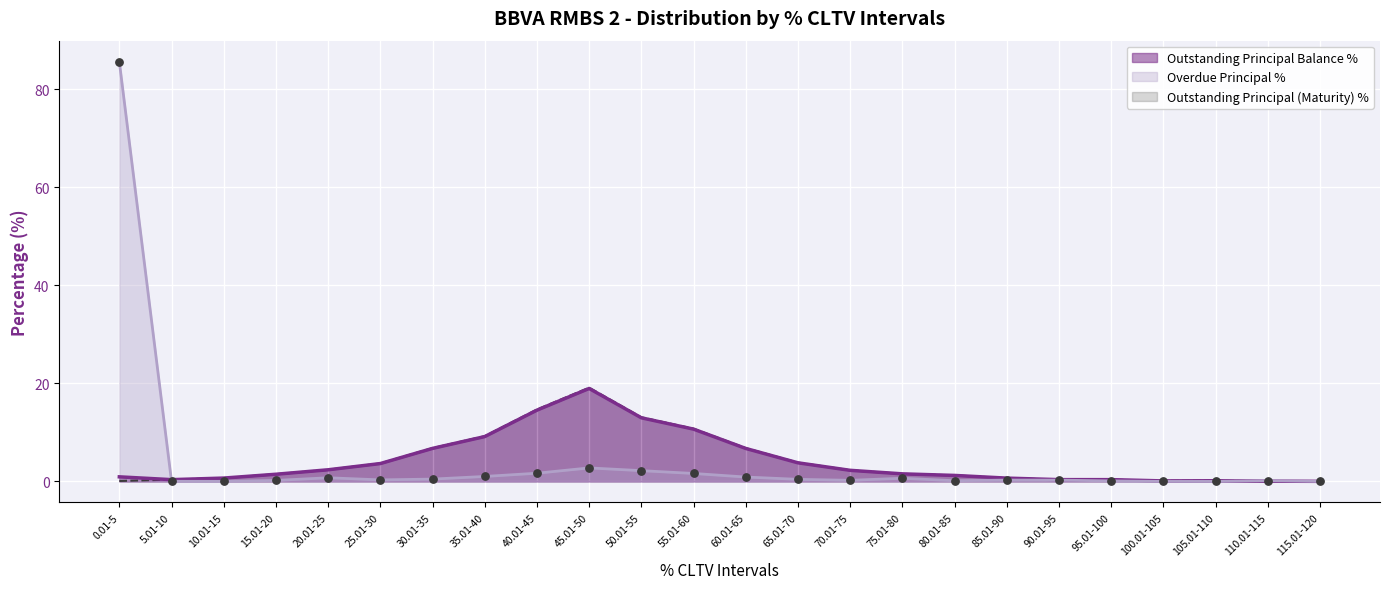

What are all the series names shown in the legend?

Outstanding Principal Balance %, Overdue Principal %, Outstanding Principal (Maturity) %